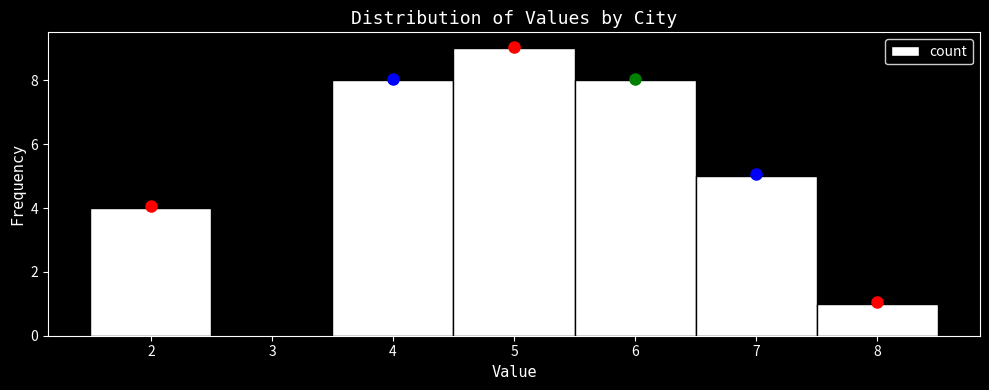

Reading left to right, list every bar in this chart as the range it spans on the x-axis followed by its height. The values are not printed on the chart, so give them approximately, as read against the axis.

1.5 to 2.5: 4
2.5 to 3.5: 0
3.5 to 4.5: 8
4.5 to 5.5: 9
5.5 to 6.5: 8
6.5 to 7.5: 5
7.5 to 8.5: 1